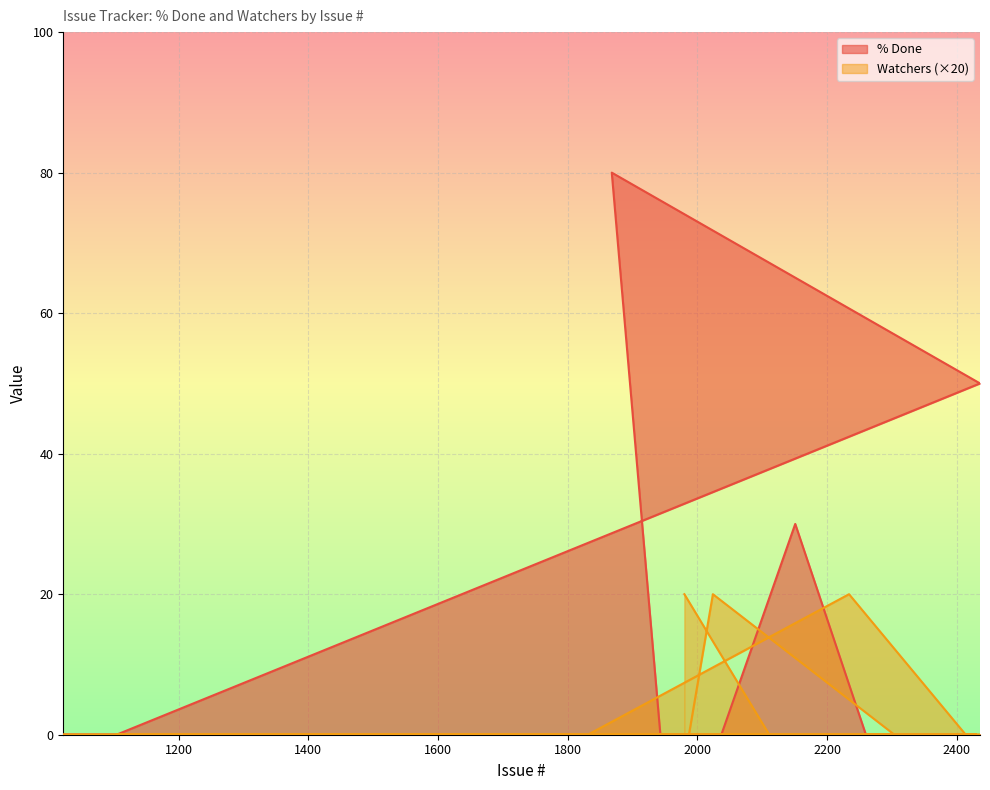

How many lines are shown in the chart?

2